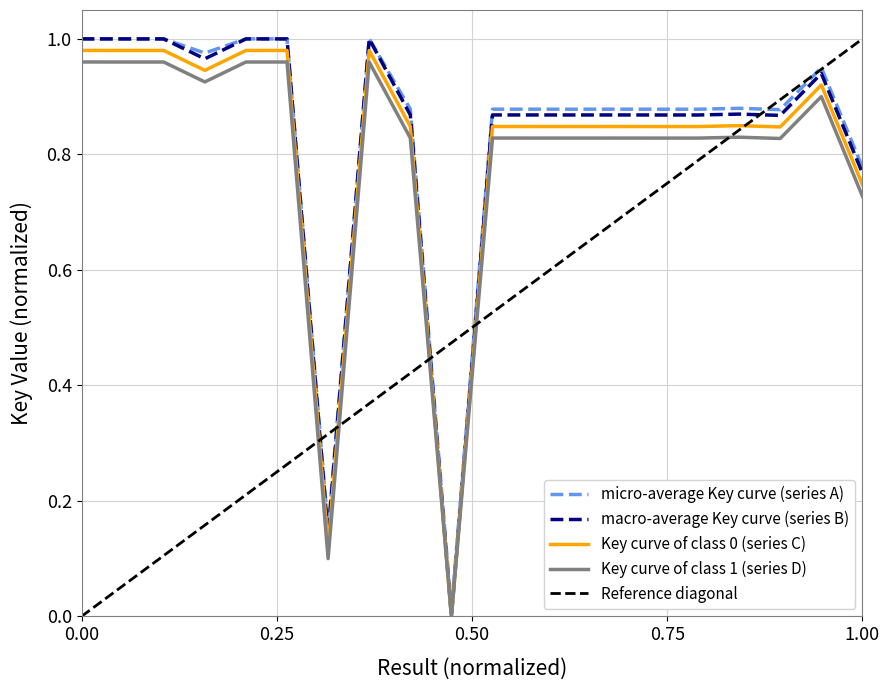

What is the average value?

0.8